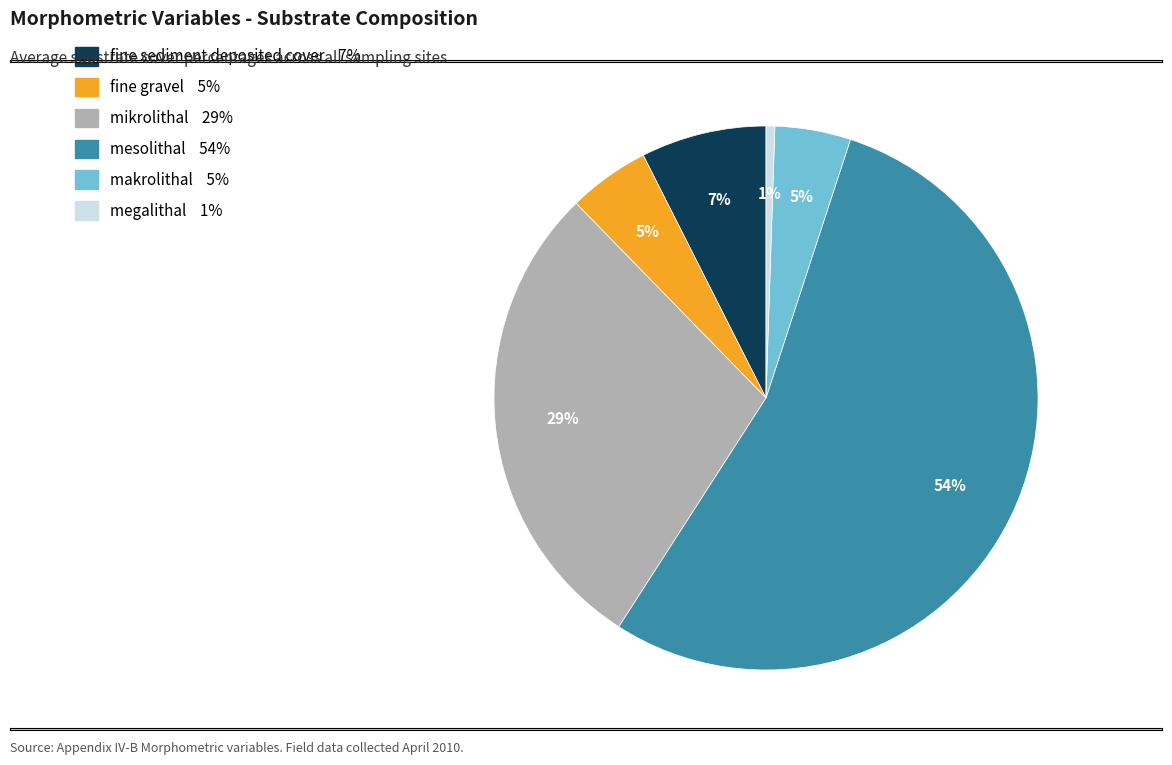

Combined, do megalithal and fine sediment deposited cover account for over 50%?

No